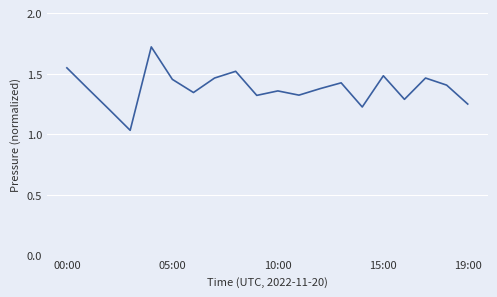

What is the difference between the maximum and minimum values?

0.7